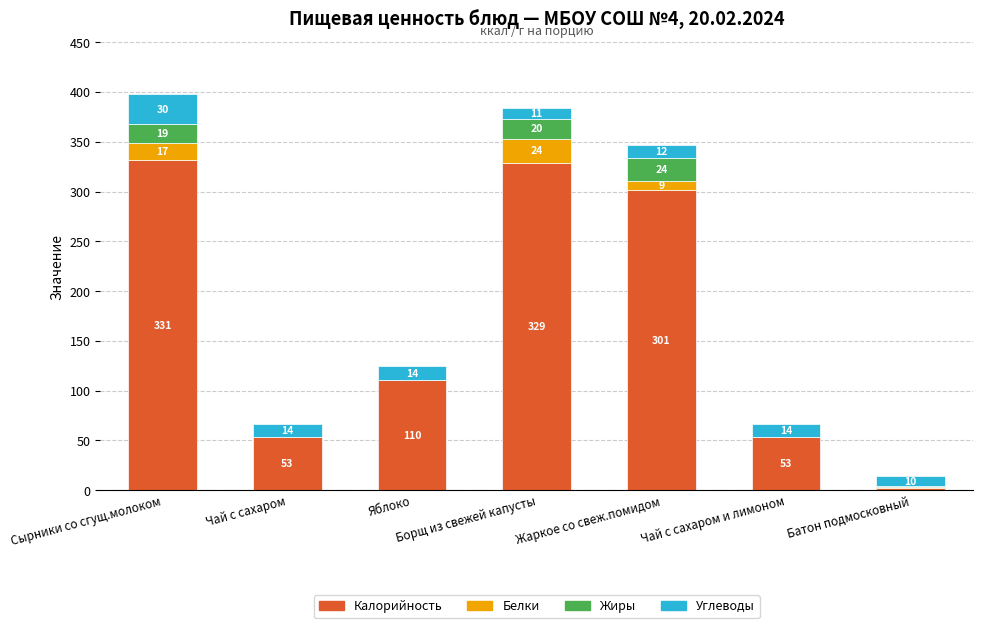

Where does the Калорийность series first go above 110?

Сырники со сгущ.молоком